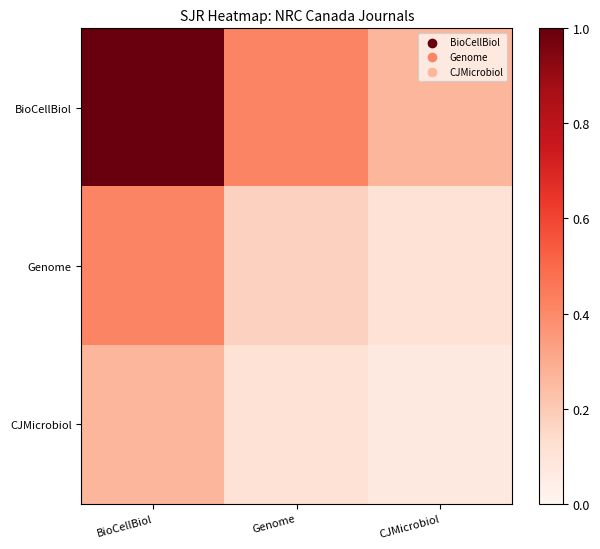

Which series changed the most between BioCellBiol and CJMicrobiol?

BioCellBiol